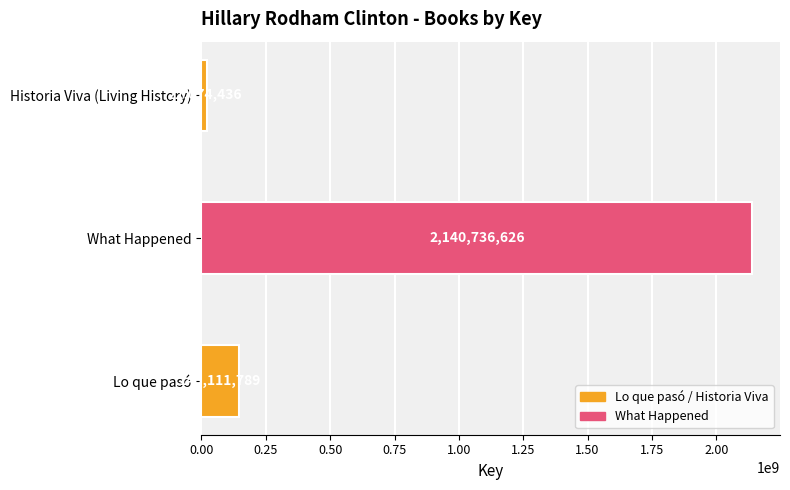

Reading top to bottom, list all the values displayed in this chart.

Historia Viva (Living History)=22074436	What Happened=2140736626	Lo que pasó=145111789